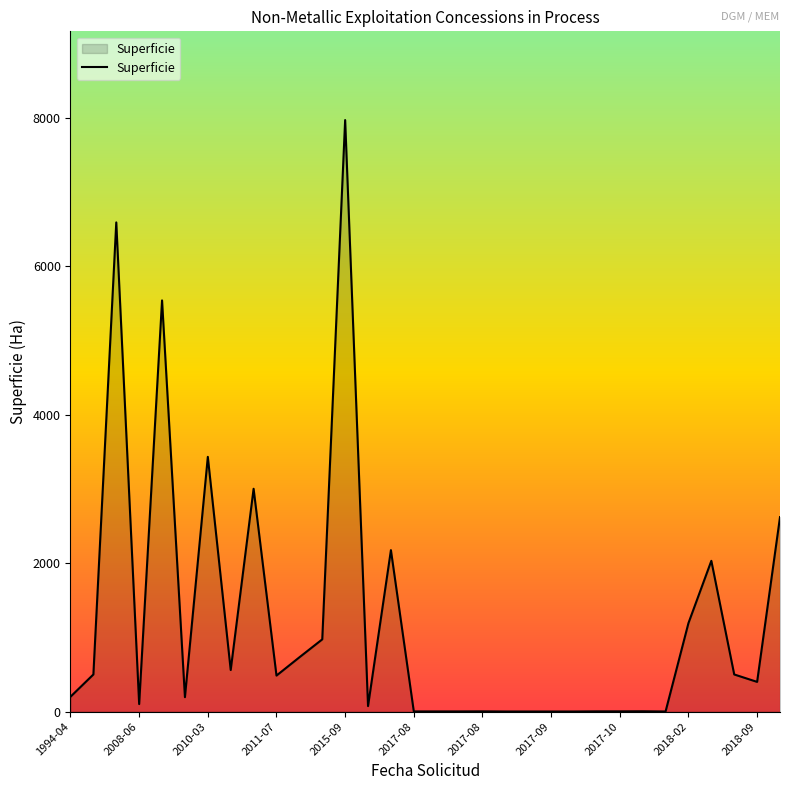

What is the difference between the maximum and minimum values?

7969